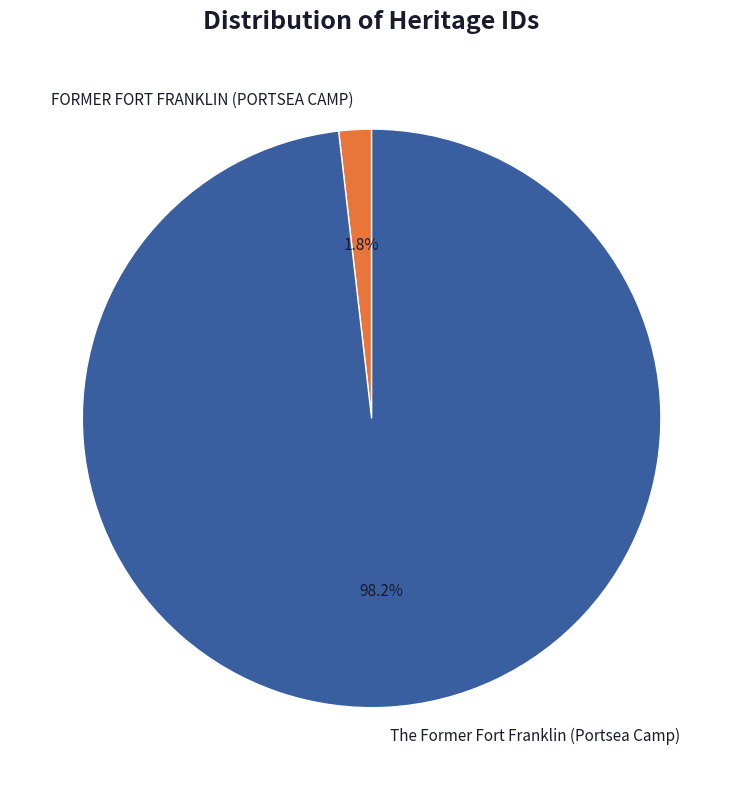

Count the number of slices in the pie.

2